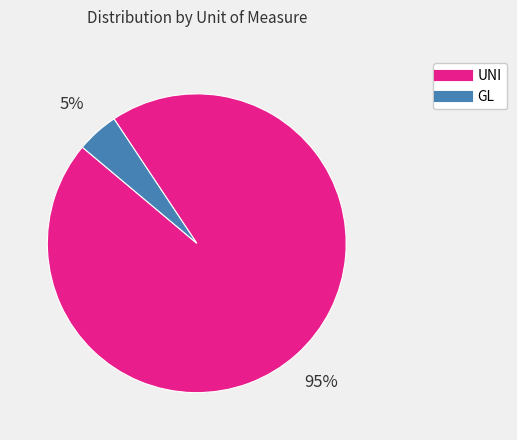

How many slices are in this pie chart?

2